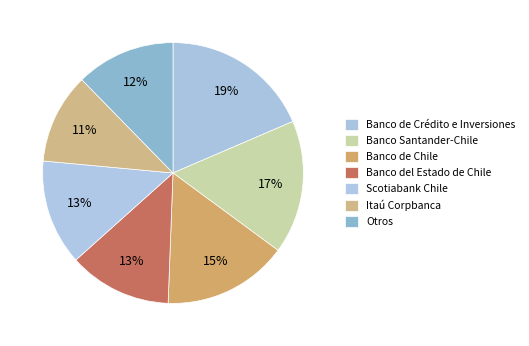

What is the ratio of the value at Banco del Estado de Chile to the value at Scotiabank Chile?

1.0